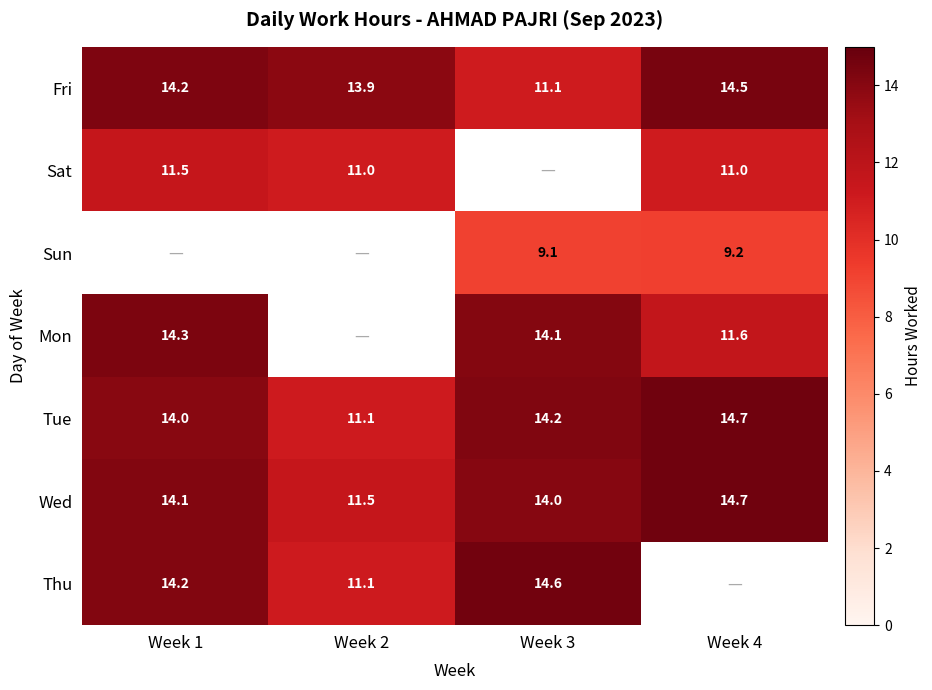

What is the approximate value of Tue at Week 1?

14.0